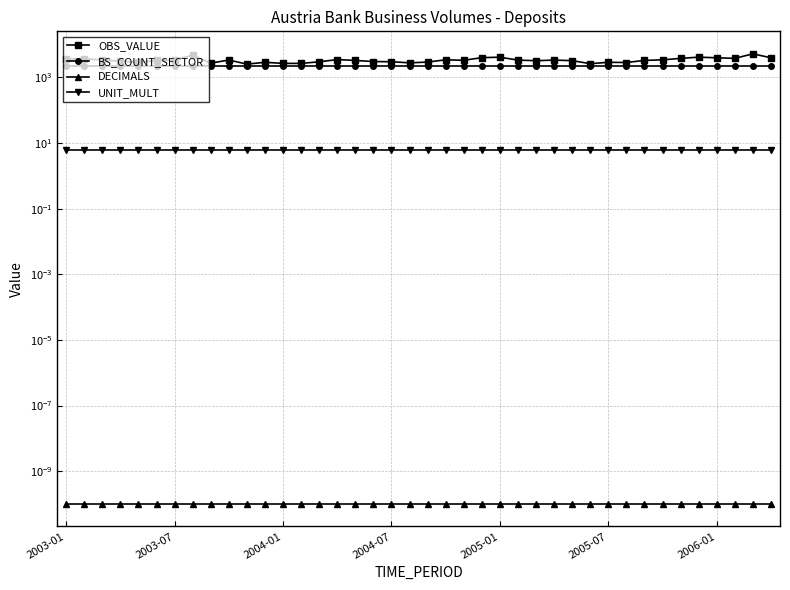

What is the maximum value shown in the chart?

5240.0